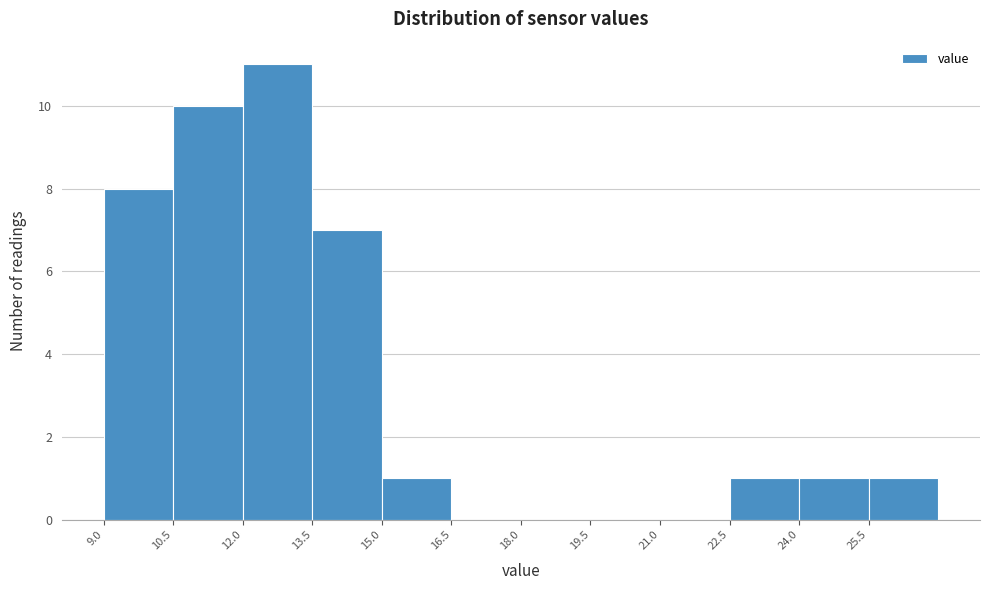

Reading left to right, list every bar in this chart as the range it spans on the x-axis followed by its height. Neither the bar edges nor the heights are printed on the chart, so give them approximately, as read against the axes.

9.0 to 10.5: 8
10.5 to 12.0: 10
12.0 to 13.5: 11
13.5 to 15.0: 7
15.0 to 16.5: 1
16.5 to 18.0: 0
18.0 to 19.5: 0
19.5 to 21.0: 0
21.0 to 22.5: 0
22.5 to 24.0: 1
24.0 to 25.5: 1
25.5 to 27.0: 1